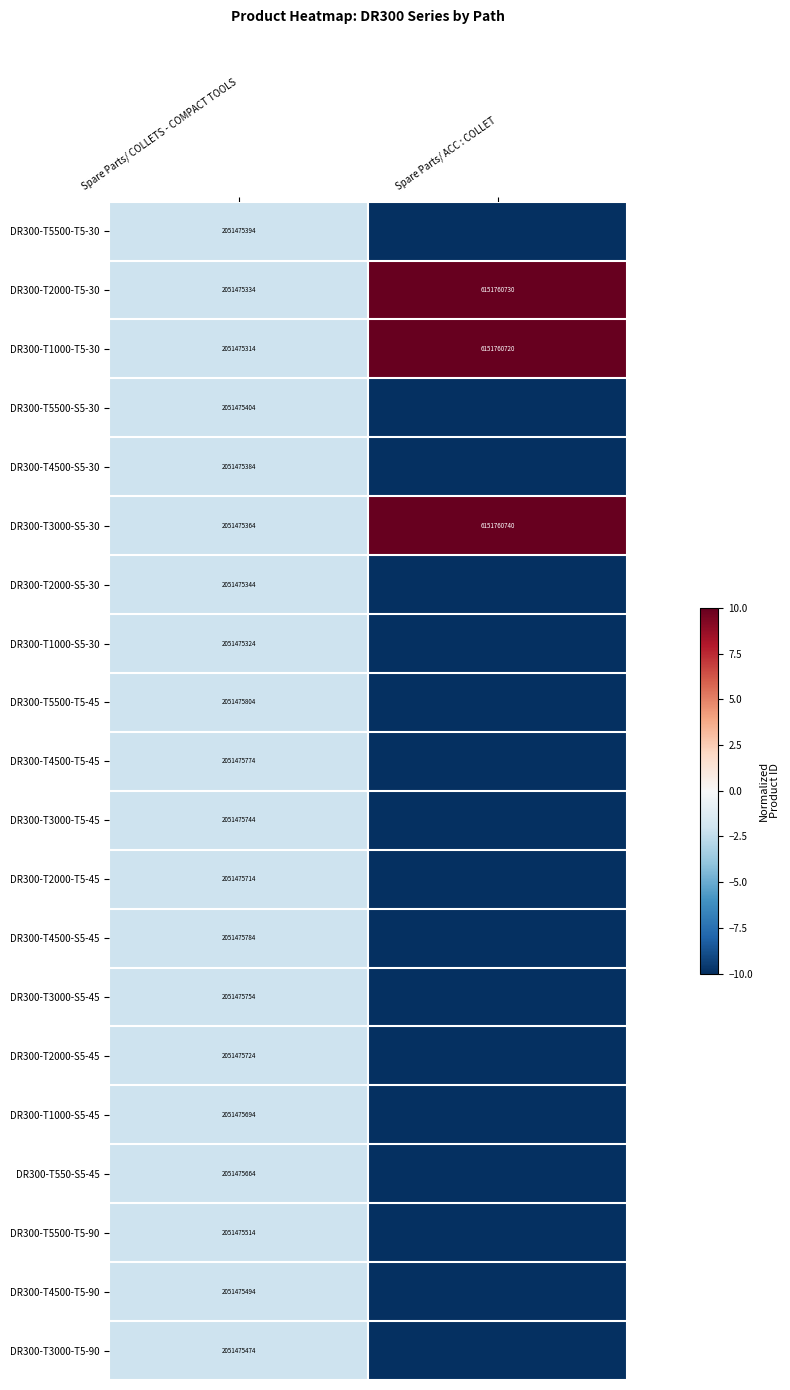

What is the difference between the highest and lowest values at Spare Parts/ COLLETS - COMPACT TOOLS?

490